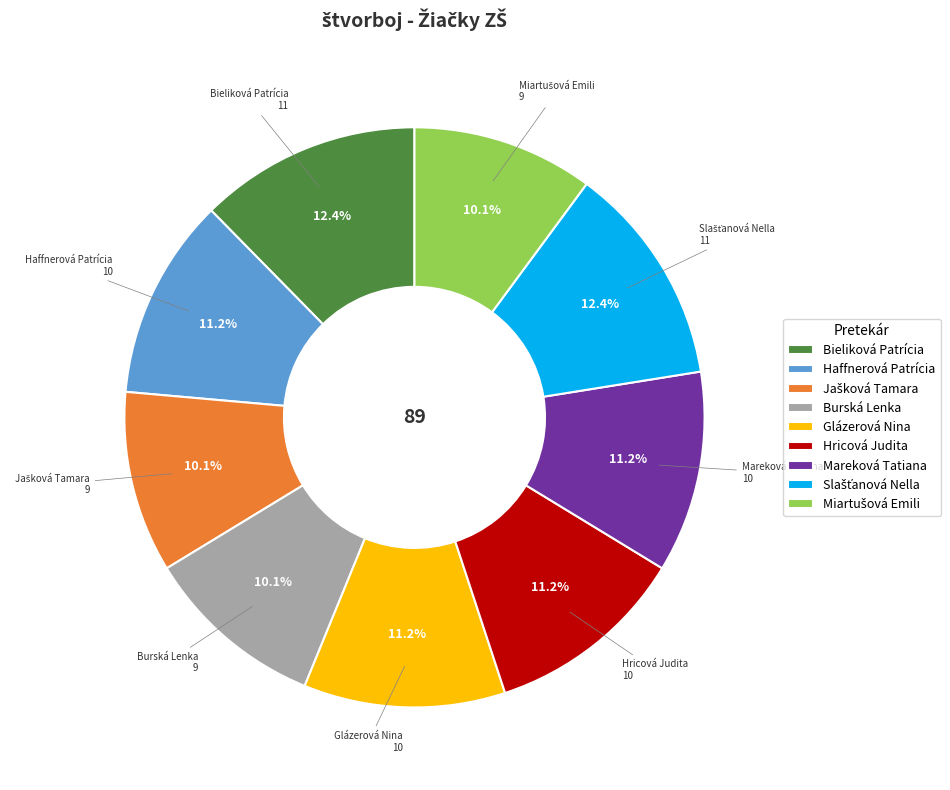

What is the total percentage of Burská Lenka and Bieliková Patrícia?

22.5%